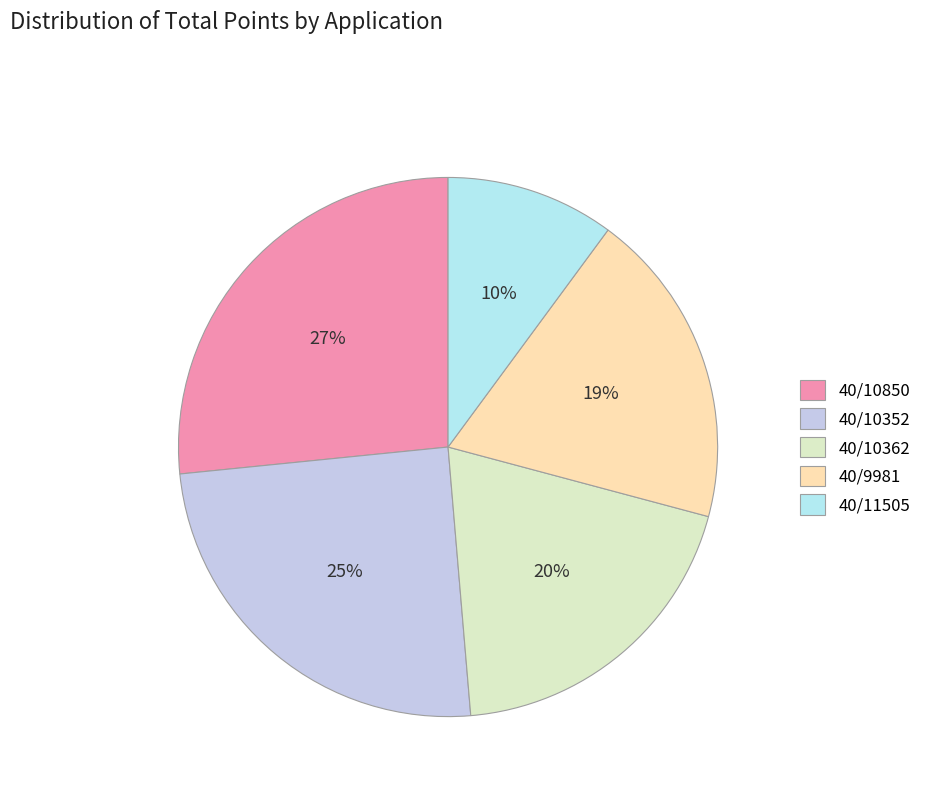

Does 40/10362 account for over 50% of the chart?

No